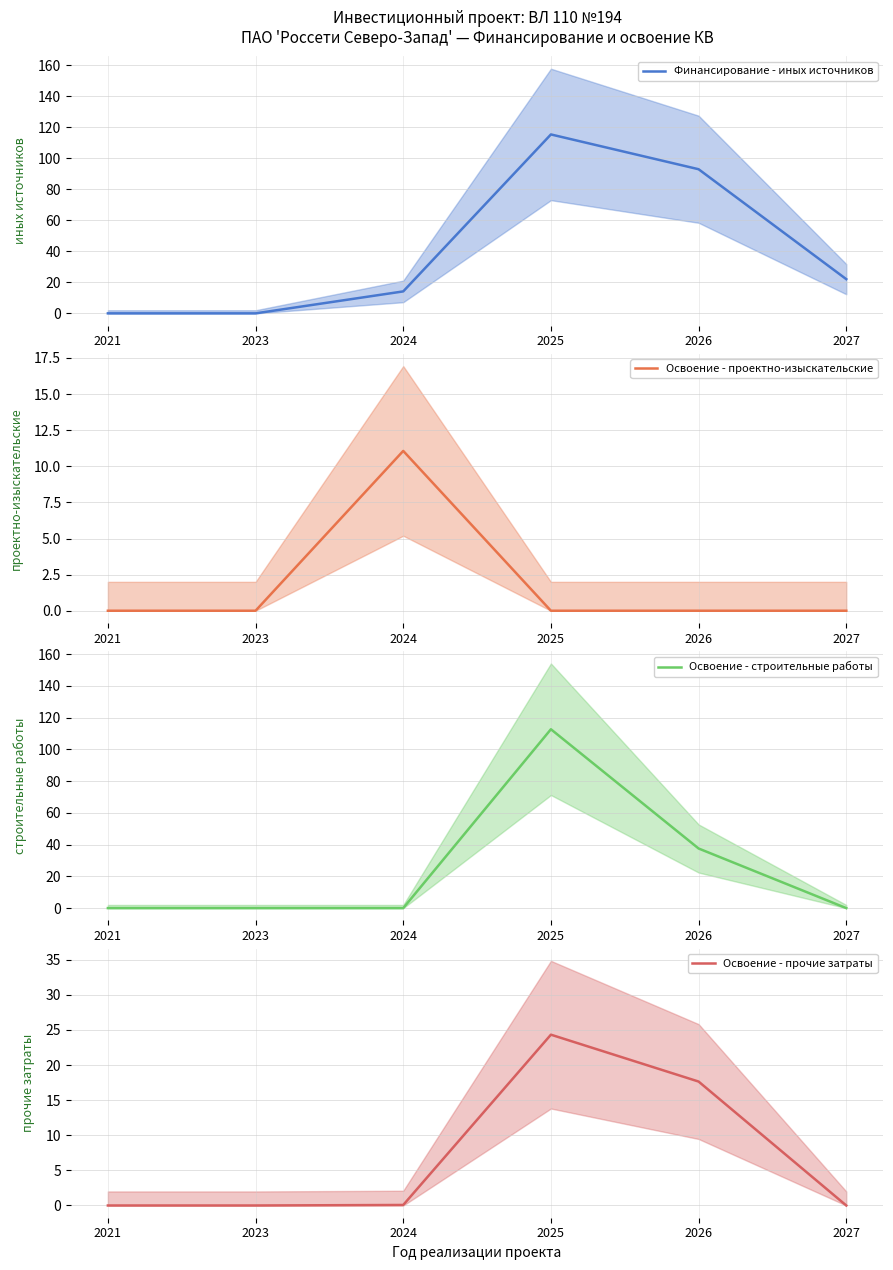

How many interior local peaks does the Финансирование - иных источников series have?

1